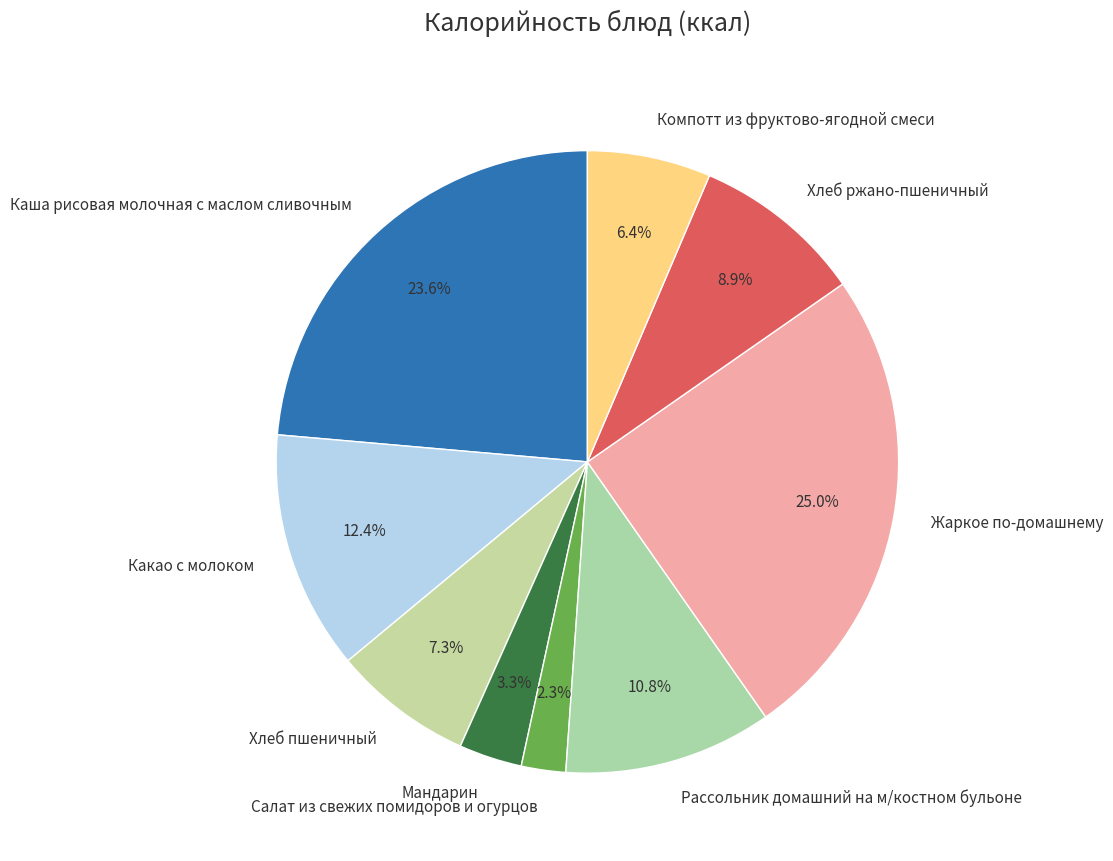

To the nearest percent, what portion does Салат из свежих помидоров и огурцов represent?

2%